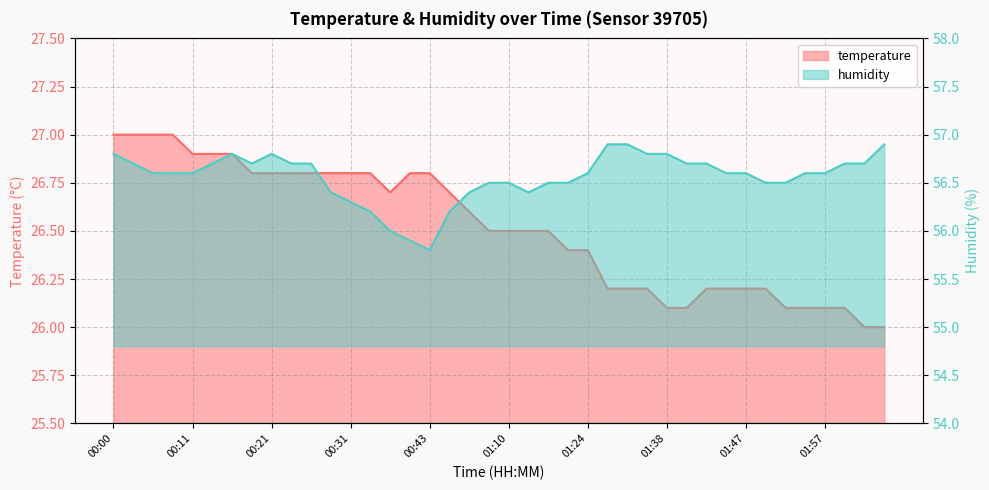

What is the difference between the maximum and minimum values in the temperature series?

1.0